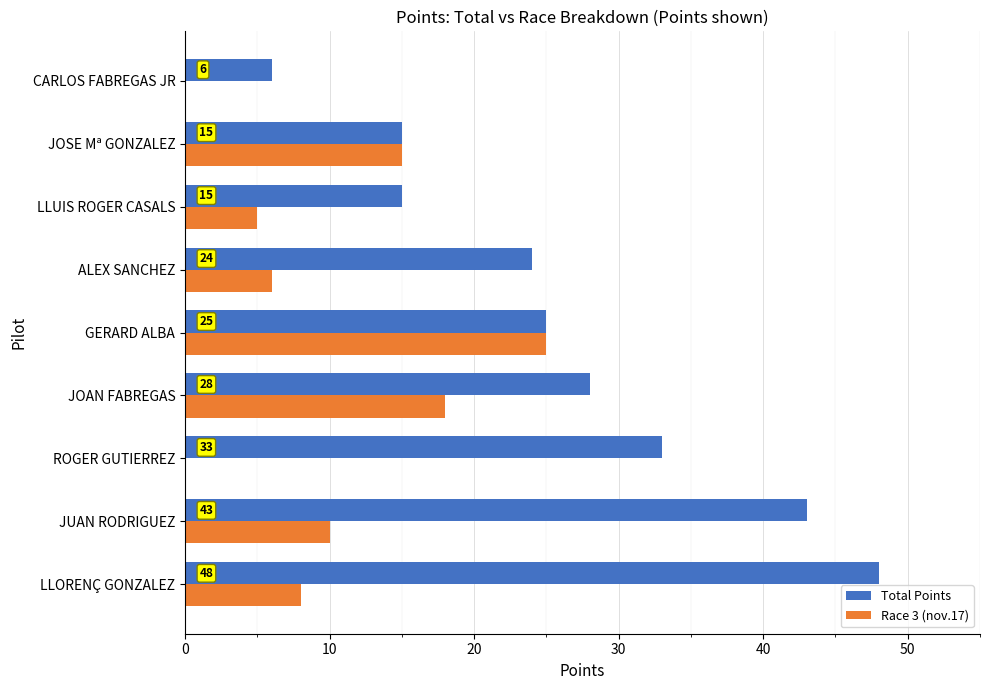

Which series changed the most between ROGER GUTIERREZ and JOSE Mª GONZALEZ?

Total Points